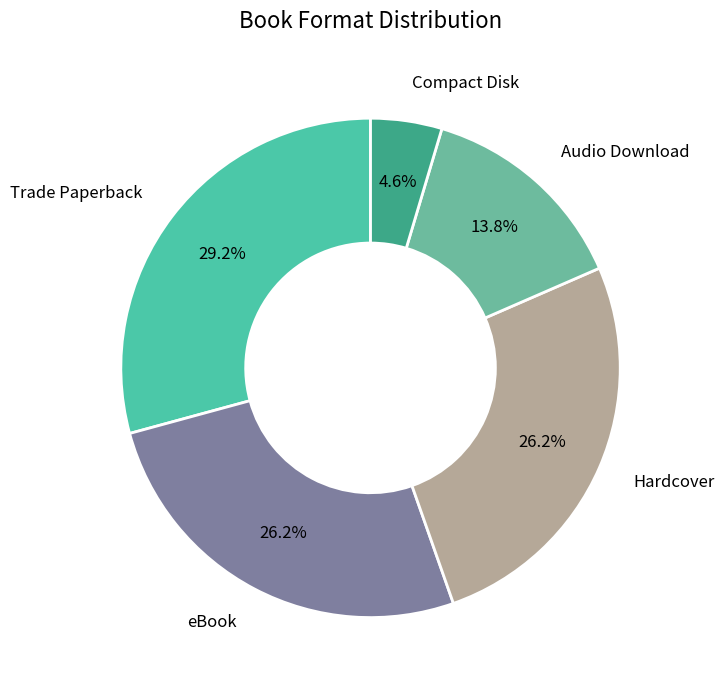

To the nearest percent, what is the average slice percentage?

20%